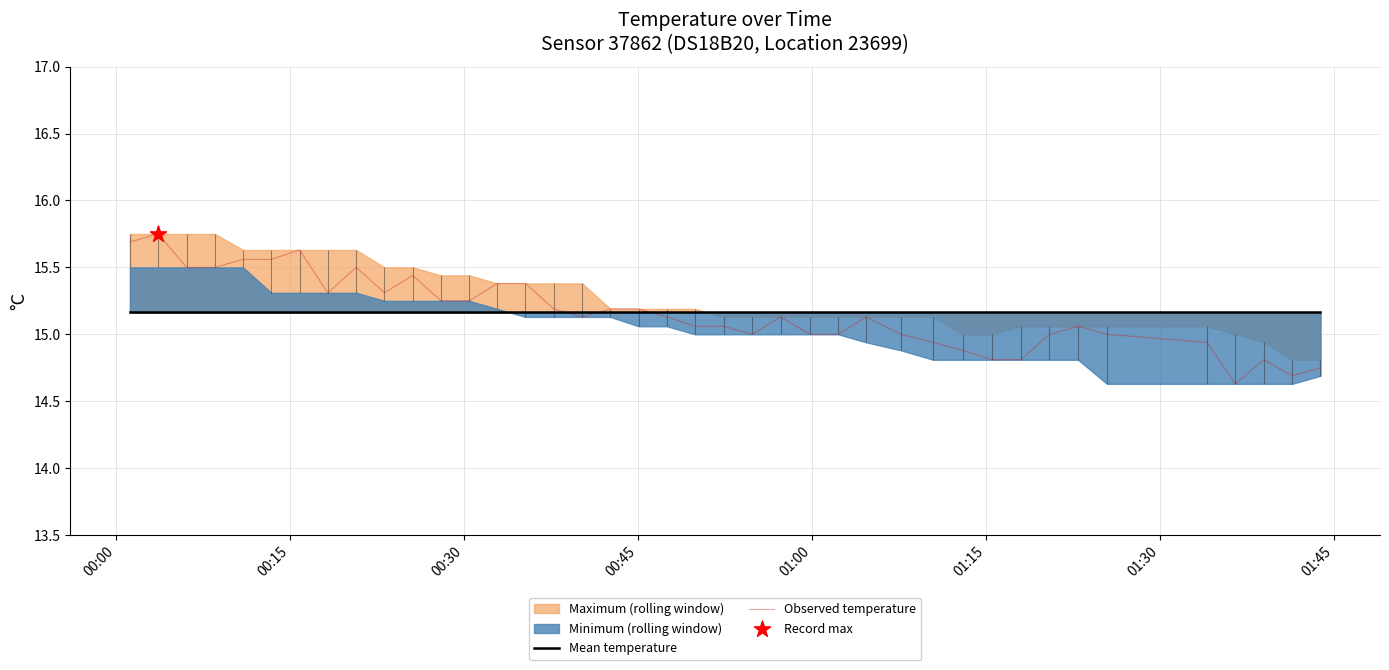

What is the minimum value for Observed temperature?

14.6